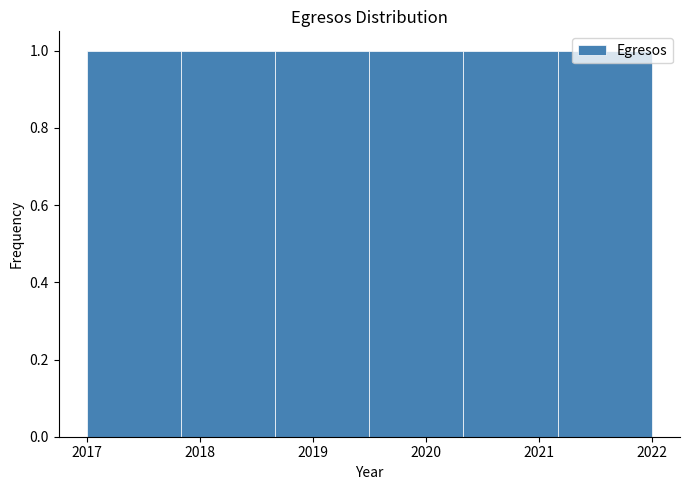

Reading left to right, list every bar in this chart as the range it spans on the x-axis followed by its height. Neither the bar edges nor the heights are printed on the chart, so give them approximately, as read against the axes.

2017.0 to 2017.8: 1
2017.8 to 2018.7: 1
2018.7 to 2019.5: 1
2019.5 to 2020.3: 1
2020.3 to 2021.2: 1
2021.2 to 2022.0: 1